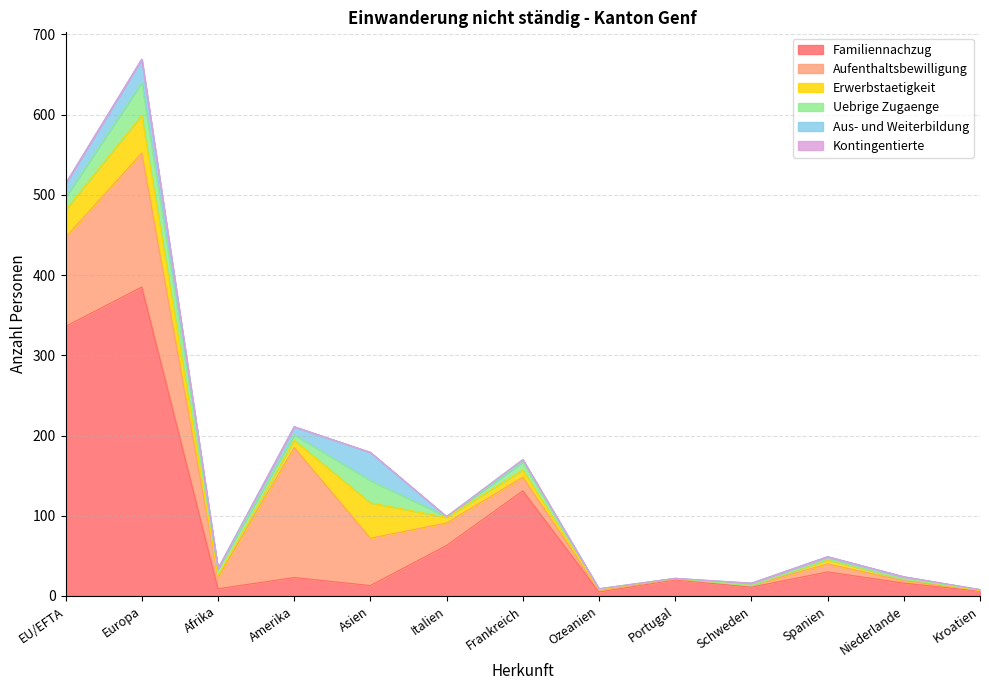

What is the total value across all series at Italien?

99